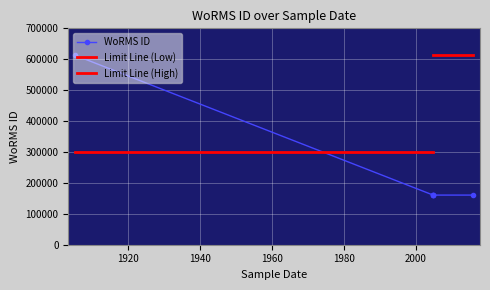

What is the lowest value of the WoRMS ID series?

160572